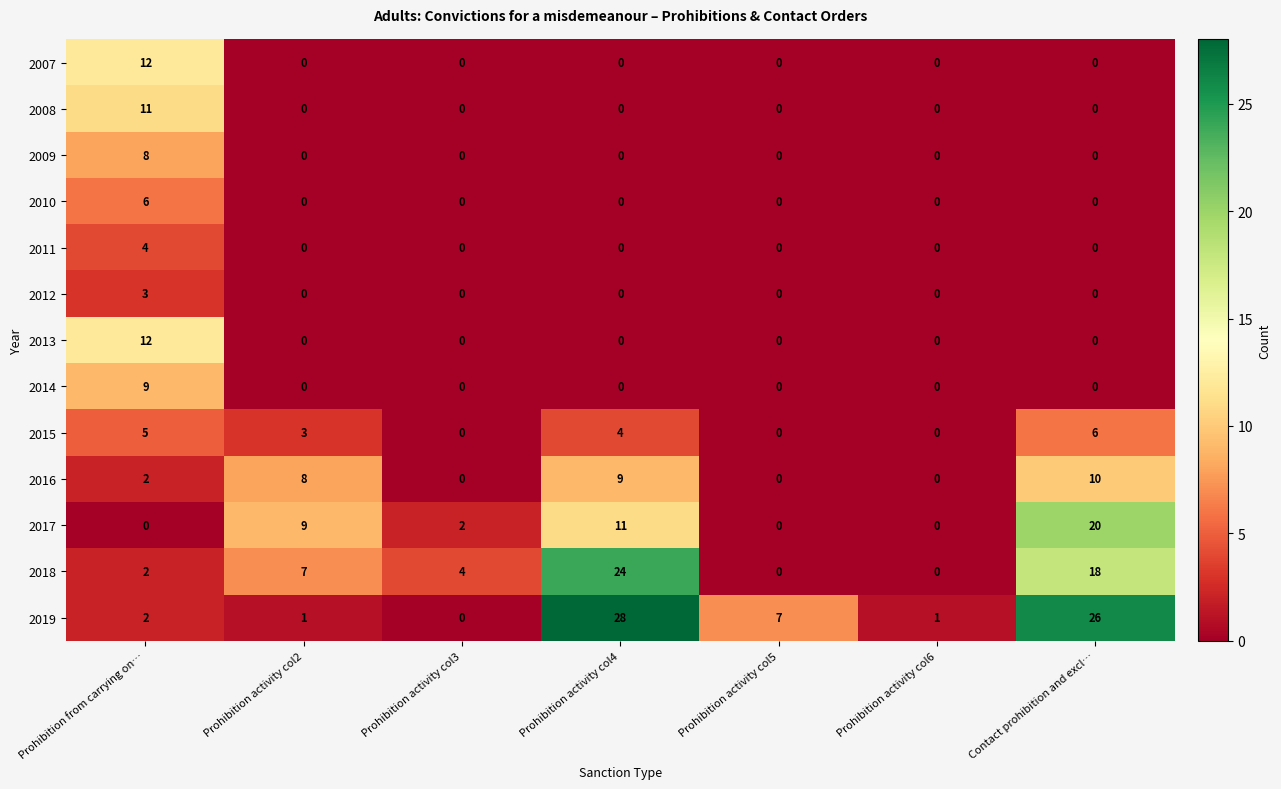

The 2008 series shows 0 at Prohibition activity col2. True or false?

True